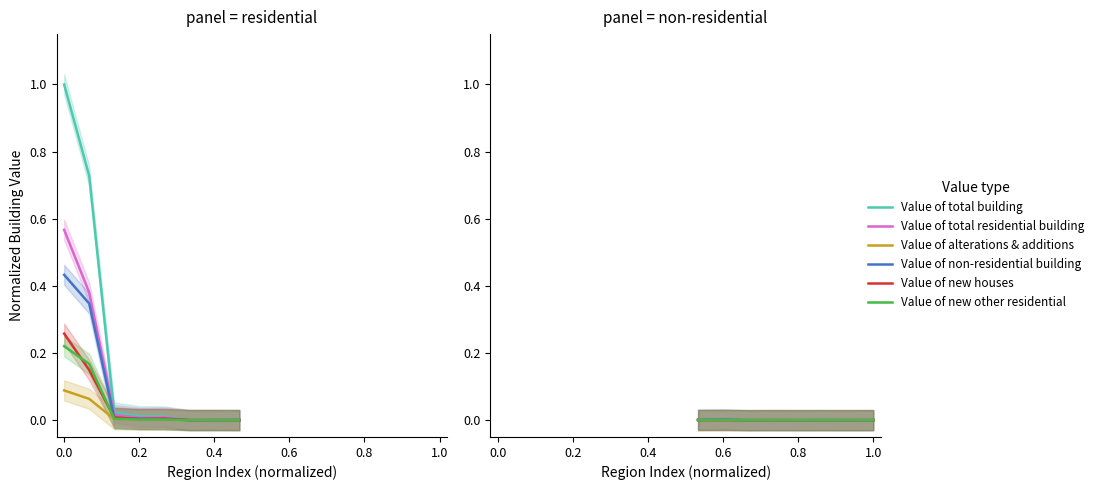

True or false: Value of new houses has a value of 0.0 at 0.6.

False